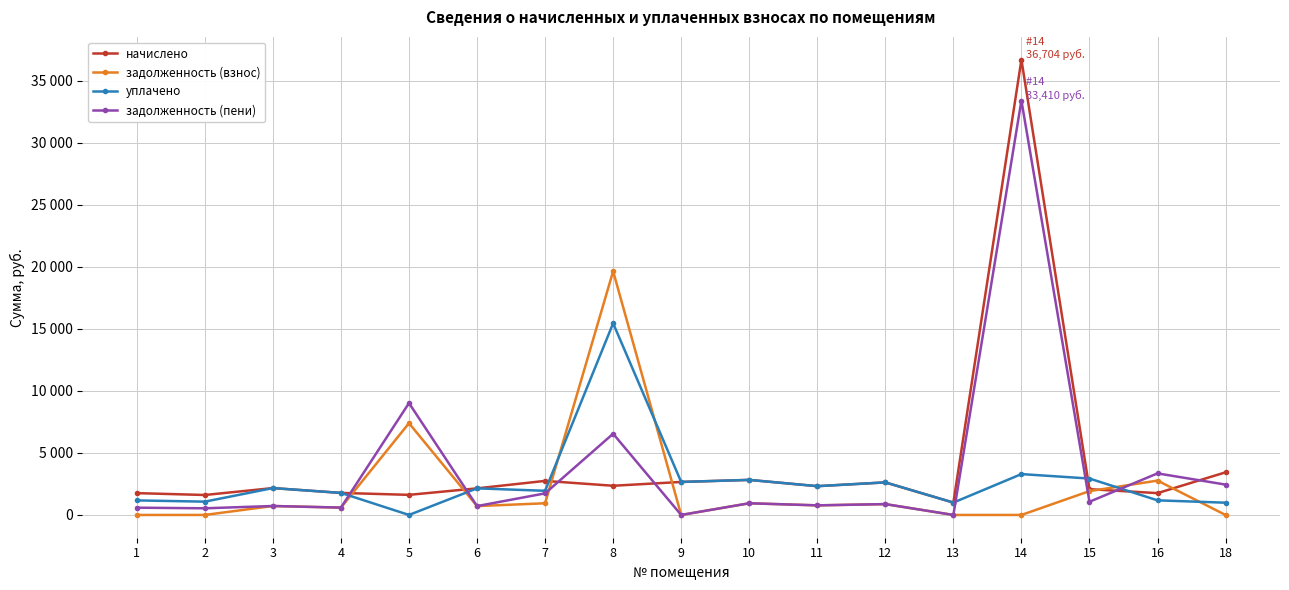

Where is the first local minimum for задолженность (взнос)?

4